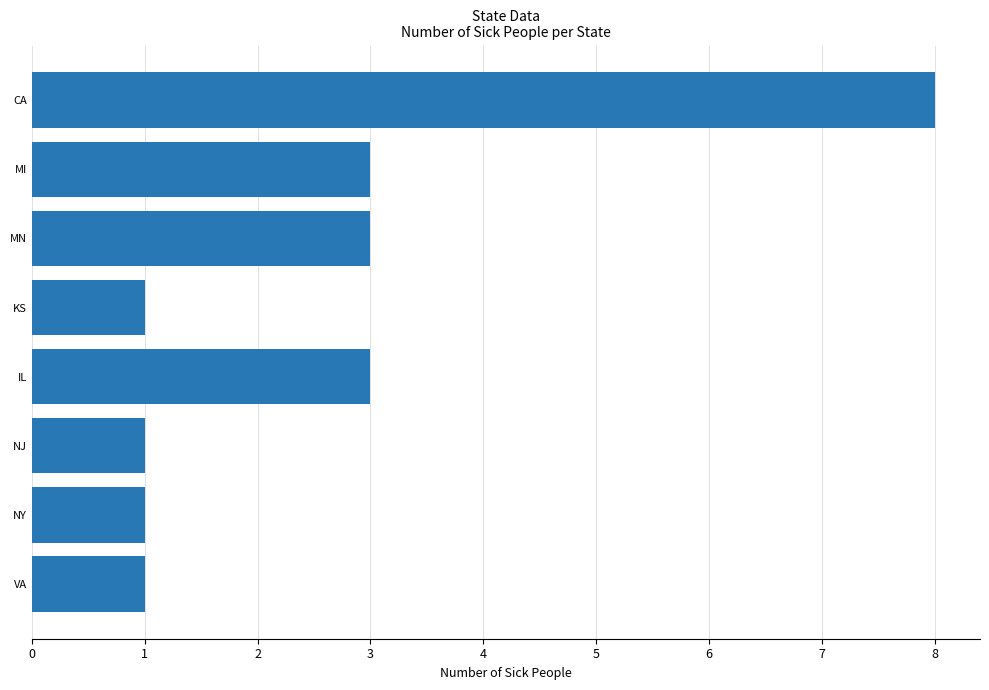

What is the ratio of the value at MI to the value at KS?

3.0